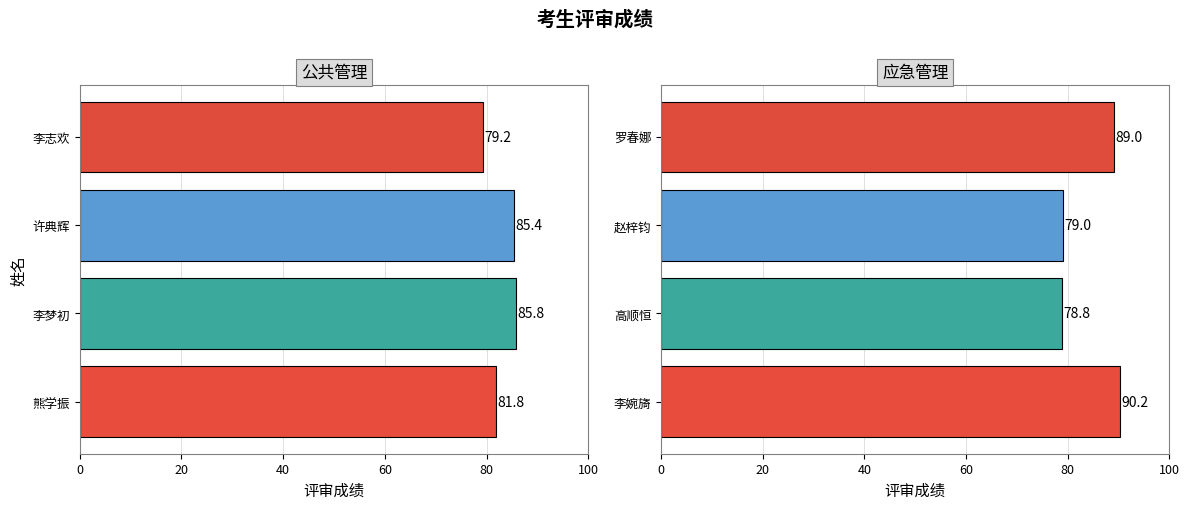

Is it true that 应急管理 equals 123.0 at 罗春娜?

False